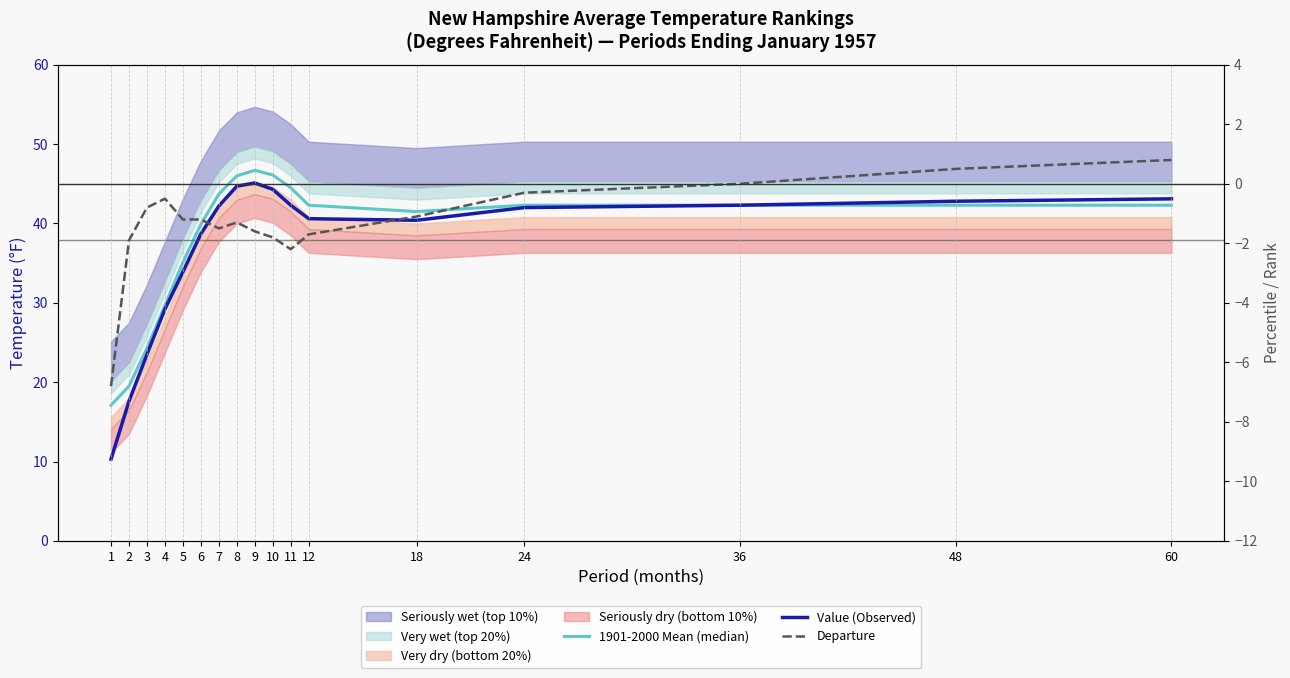

Which category has the highest value across all series?

9